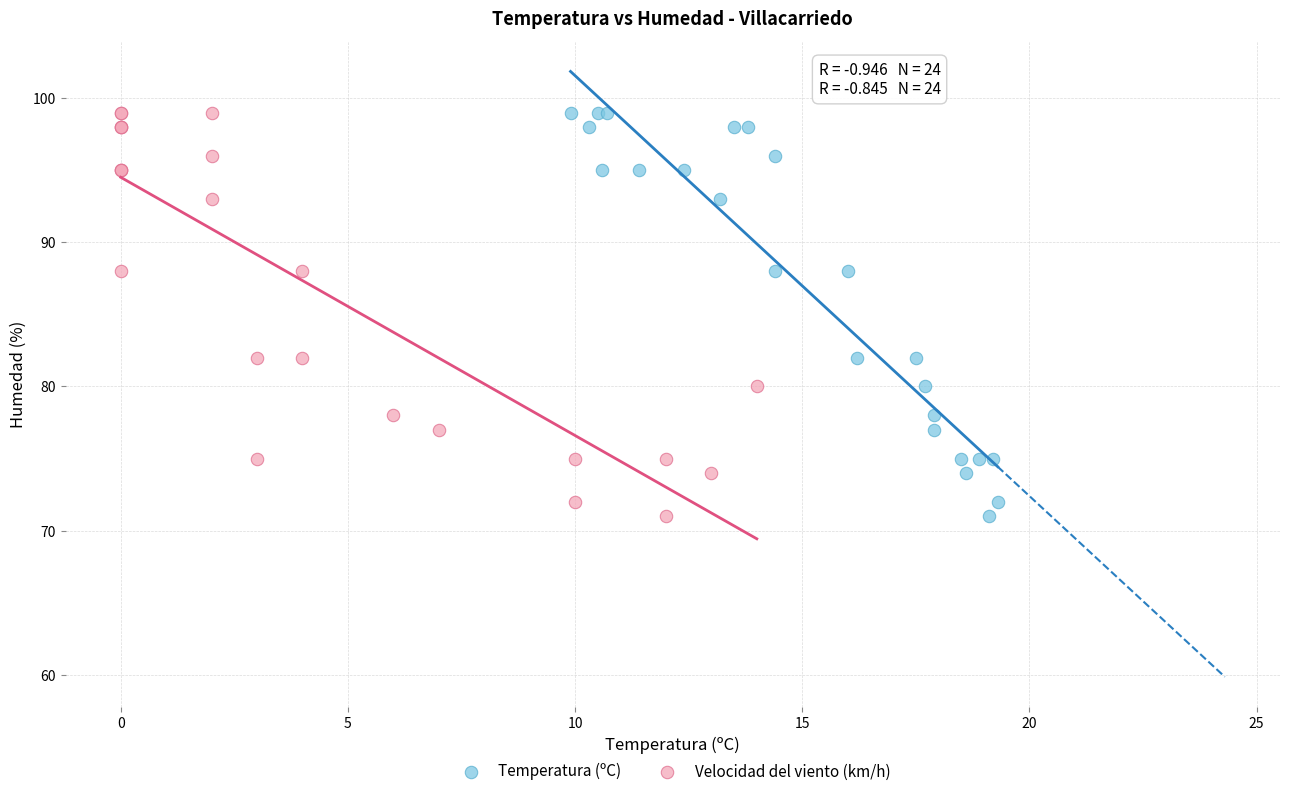

What are all the series names shown in the legend?

Temperatura (ºC), Velocidad del viento (km/h)